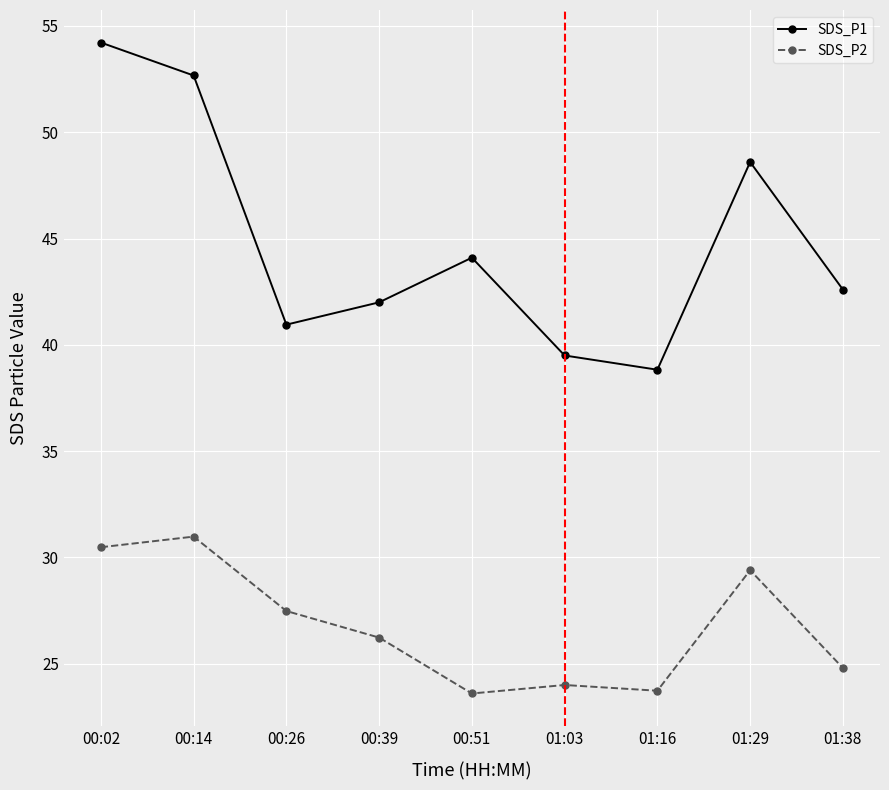

Rank the series by their maximum value, from lowest to highest.

SDS_P2, SDS_P1